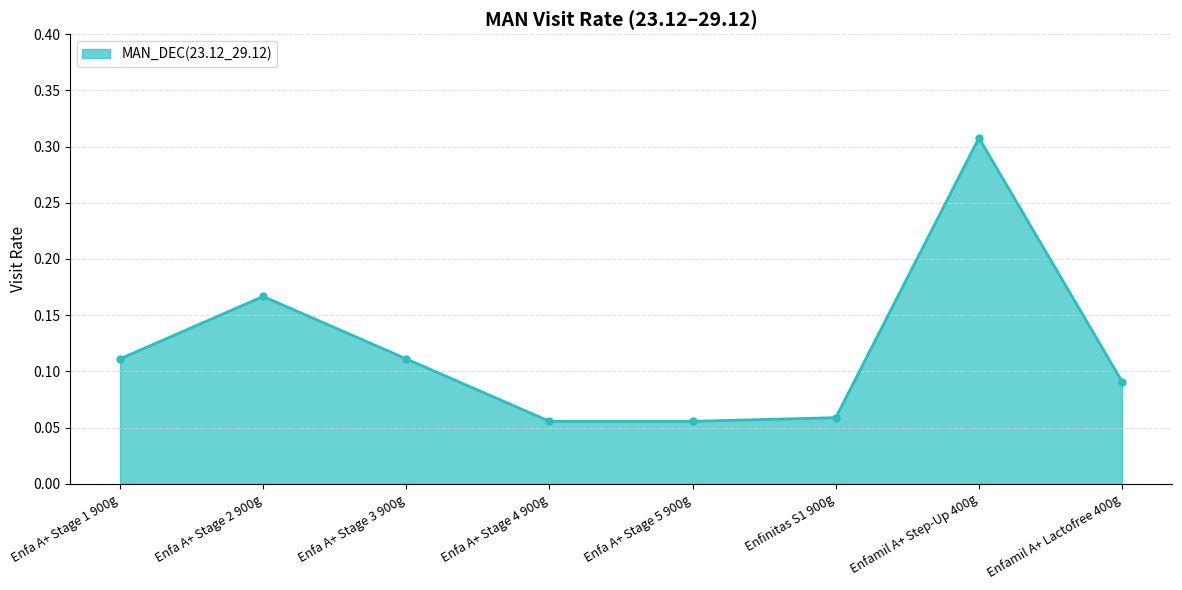

Count the number of data series in this chart.

1